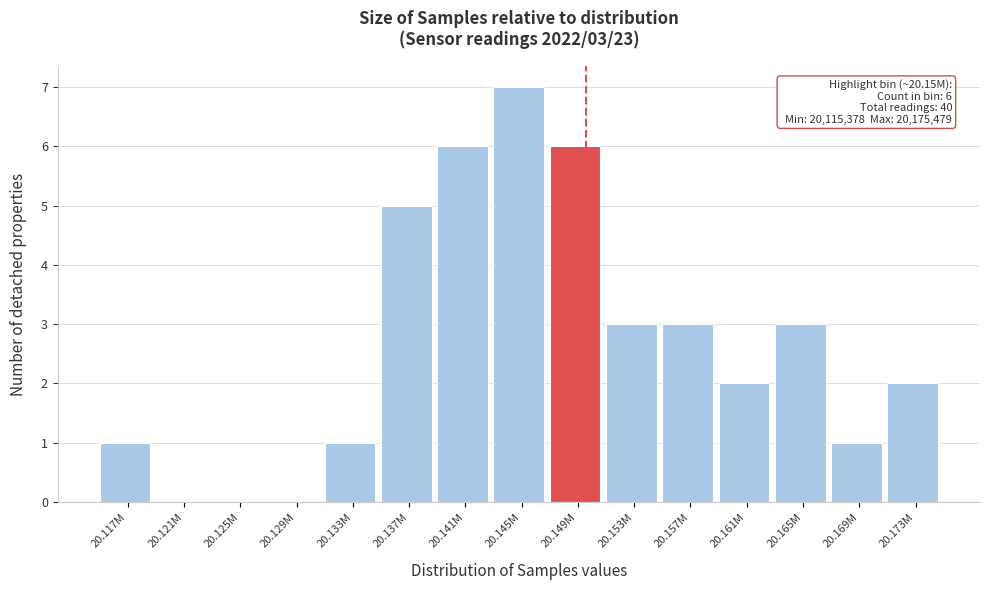

Reading left to right, list all the values displayed in this chart.

20.117M=1	20.121M=0	20.125M=0	20.129M=0	20.133M=1	20.137M=5	20.141M=6	20.145M=7	20.149M=6	20.153M=3	20.157M=3	20.161M=2	20.165M=3	20.169M=1	20.173M=2